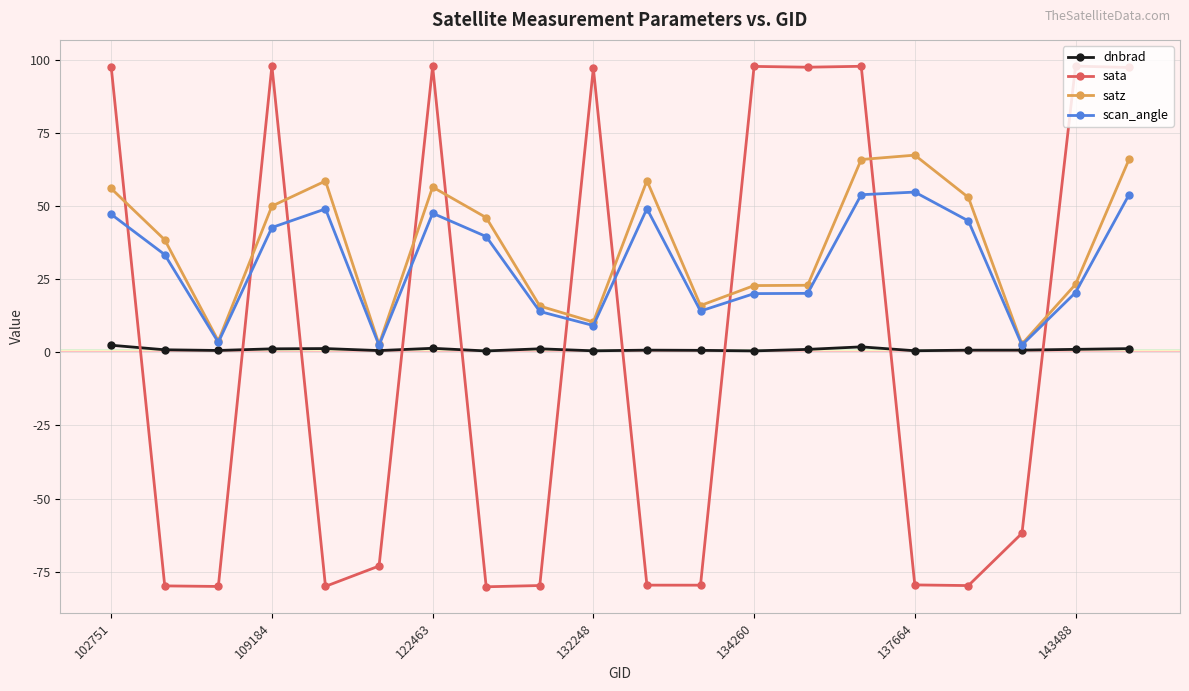

List the series in order of their peak value, lowest first.

dnbrad, scan_angle, satz, sata